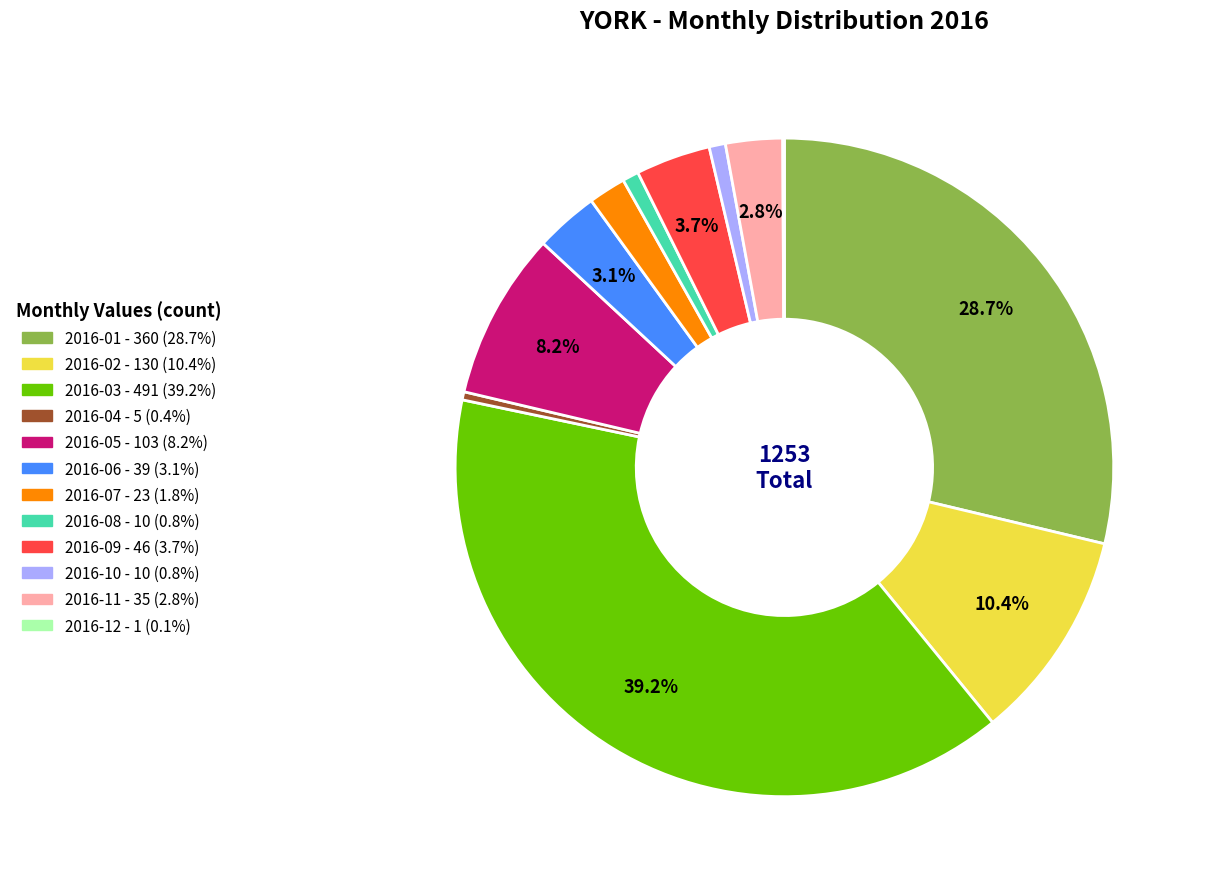

What is the total percentage of 2016-05 and 2016-02?

18.6%